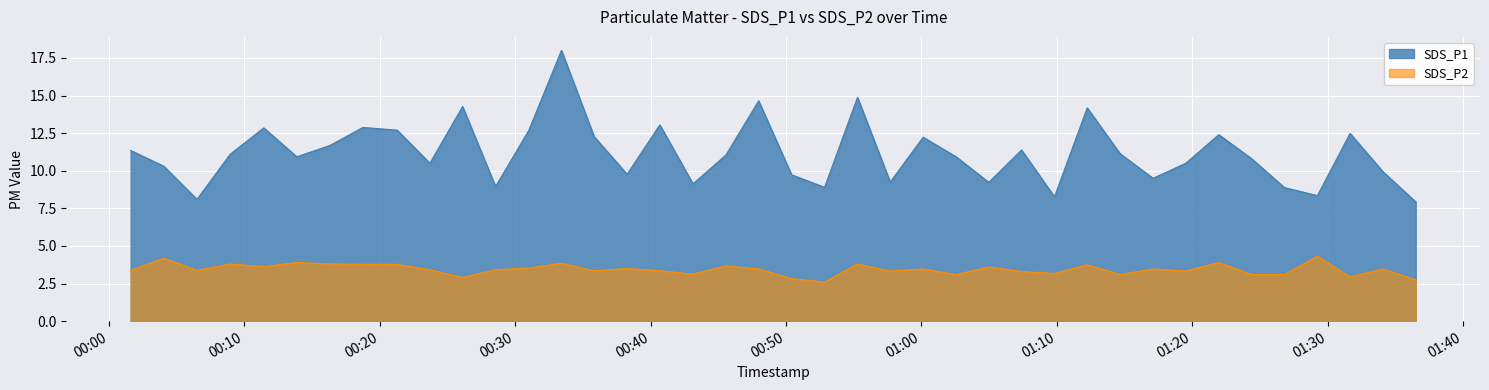

What is the value of the SDS_P2 point at the 33rd from the left?

3.3